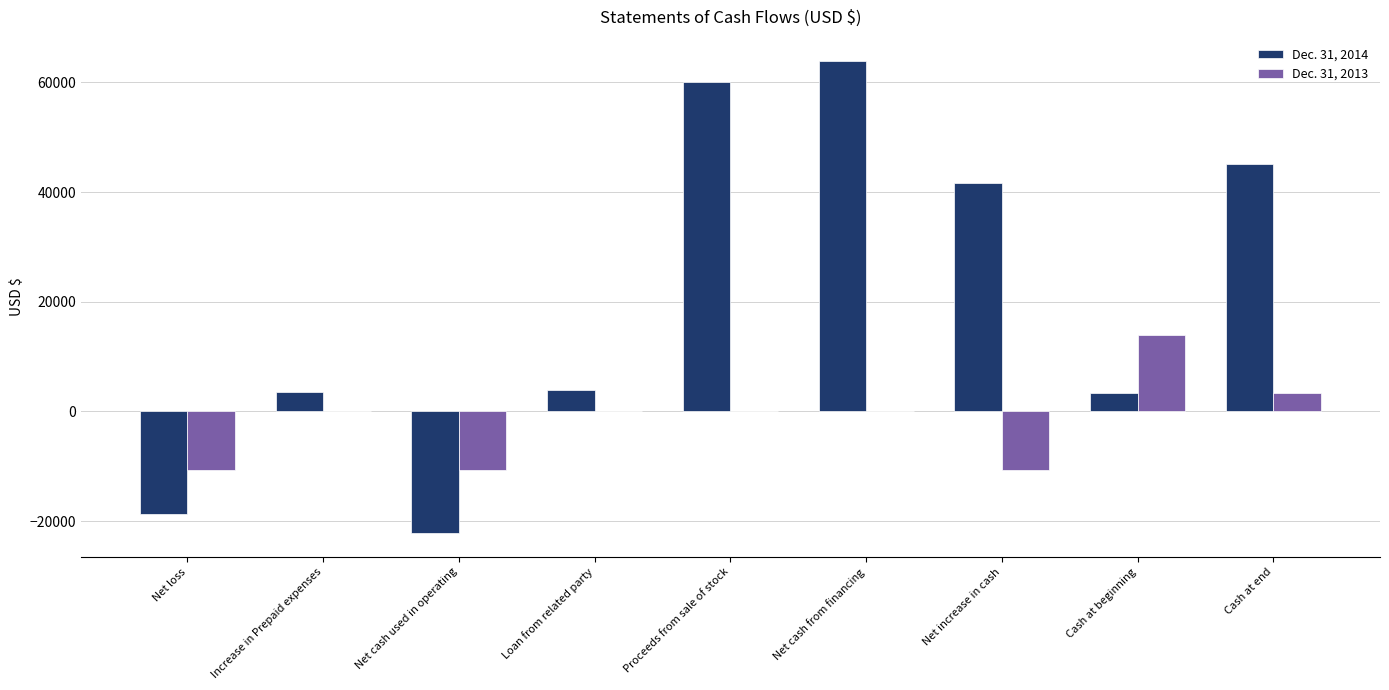

Is it true that Dec. 31, 2013 equals -16598 at Increase in Prepaid expenses?

False